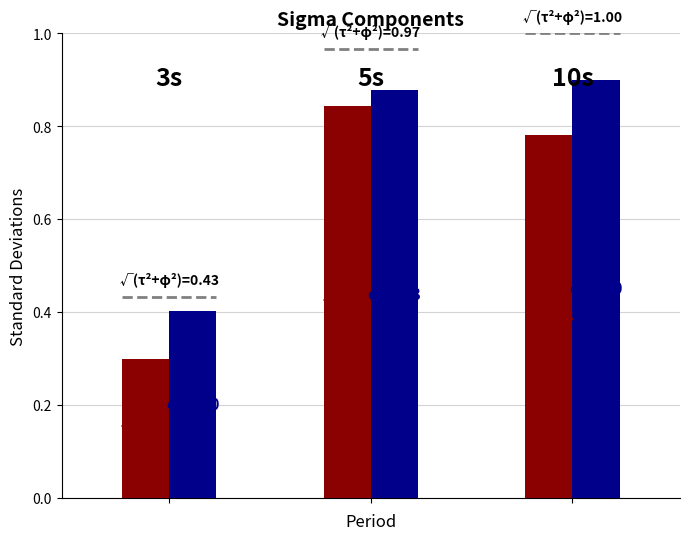

Count the number of data series in this chart.

2